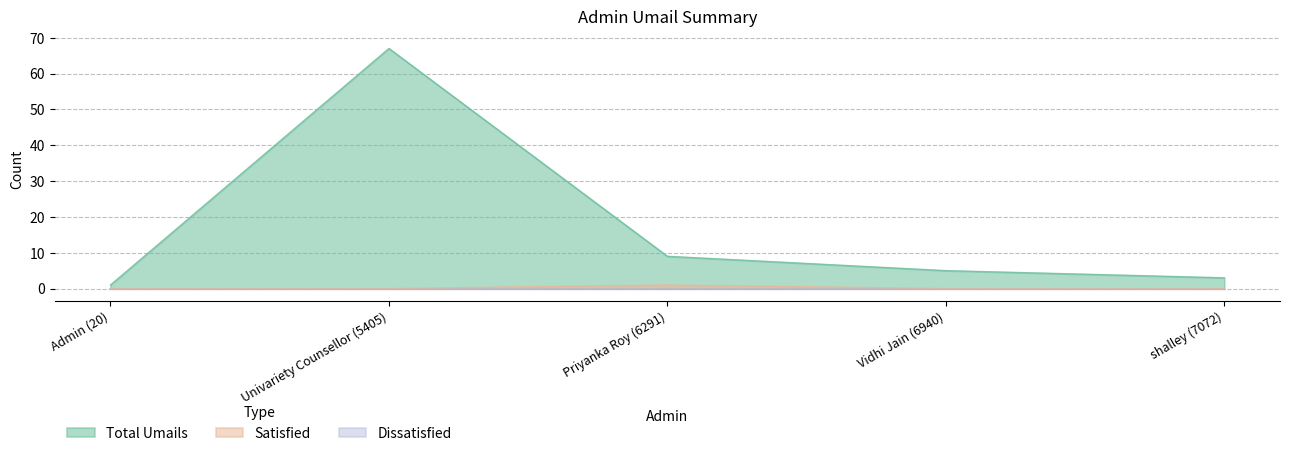

Where does the Total Umails series first go above 5?

Univariety Counsellor (5405)